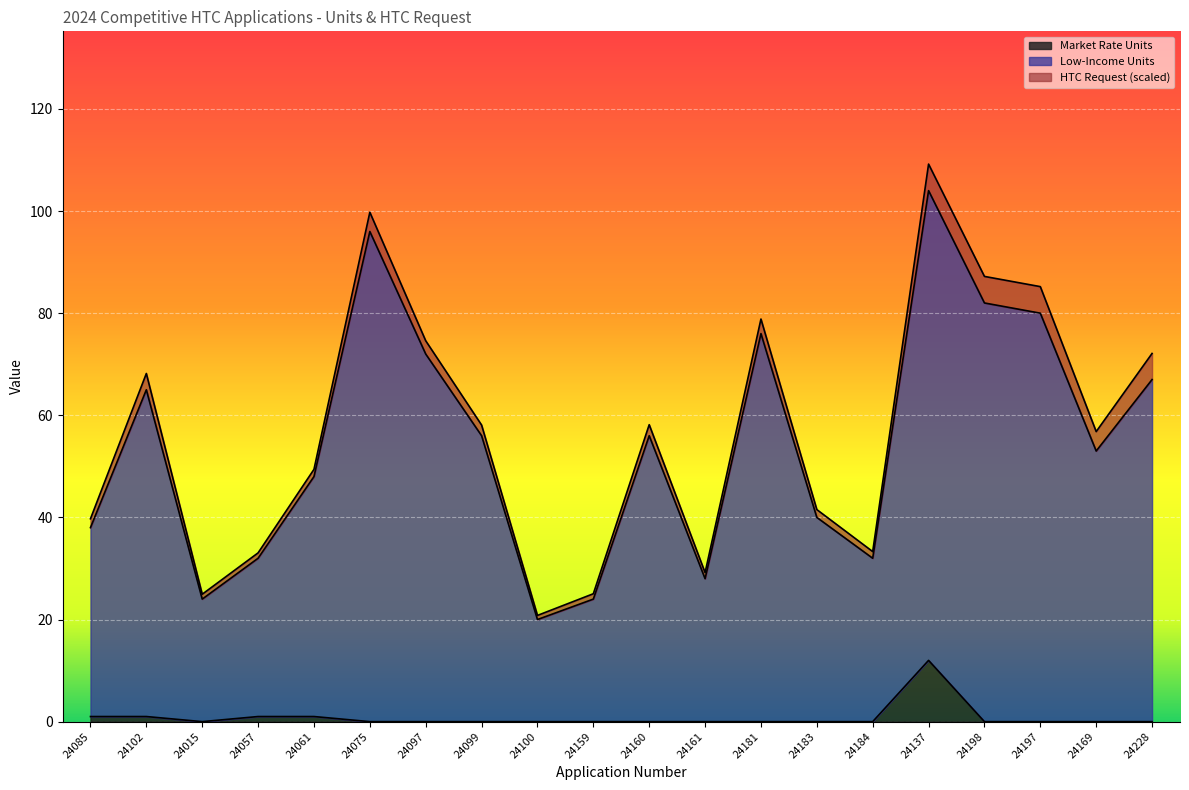

Is it true that Low-Income Units equals 32.0 at 24184?

True